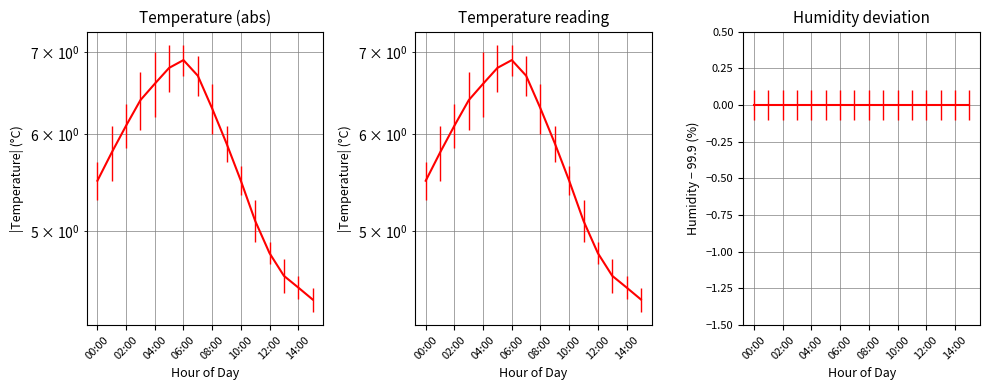

Where is the data nearest to the value 5?

11:00